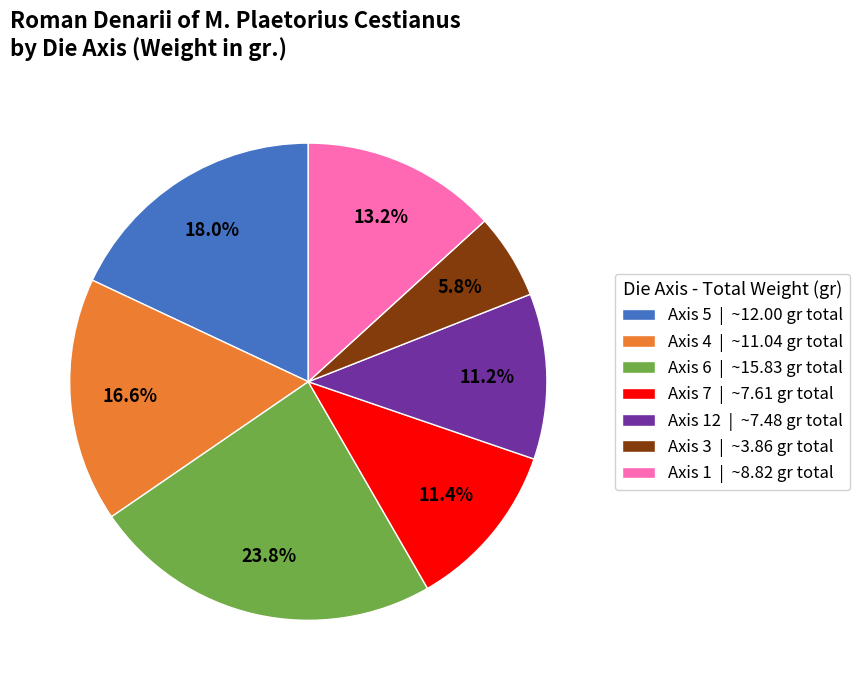

Approximately how many times larger is the value at Axis 7 | ~7.61 gr total compared to Axis 1 | ~8.82 gr total?

0.9